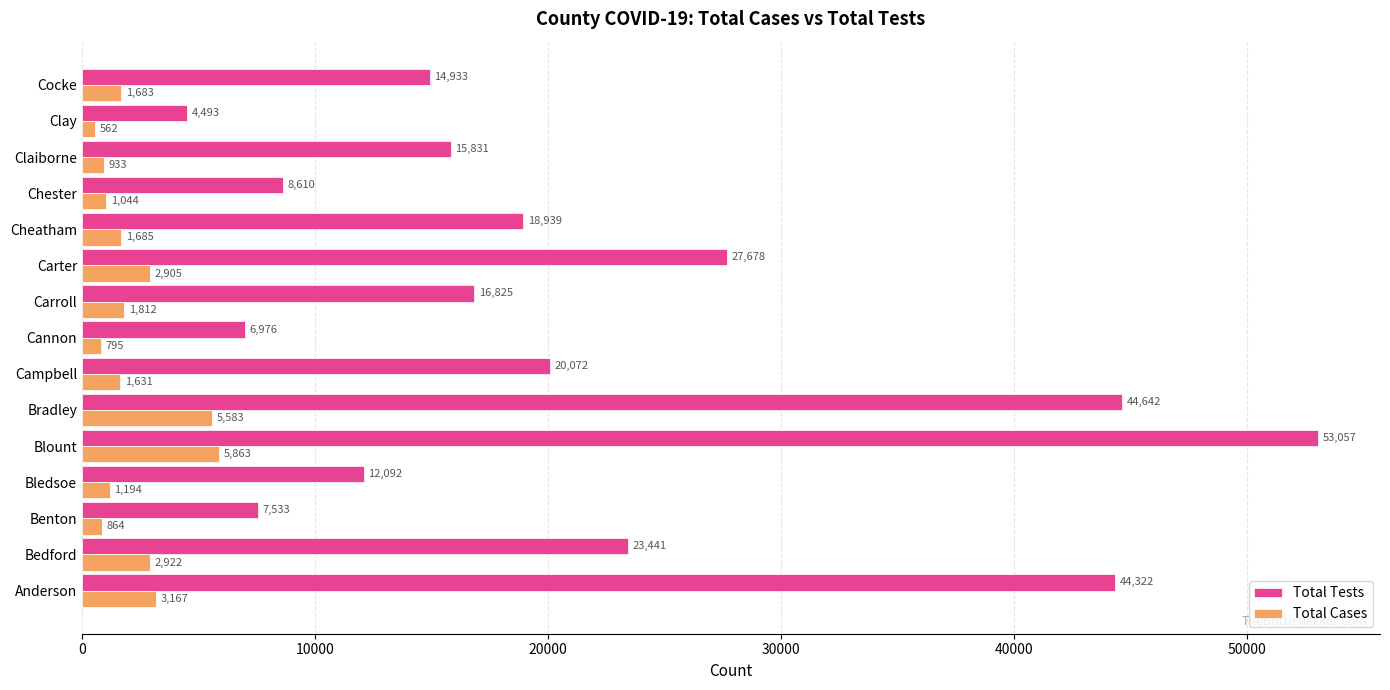

The Total Cases series shows 1194 at Bledsoe. True or false?

True